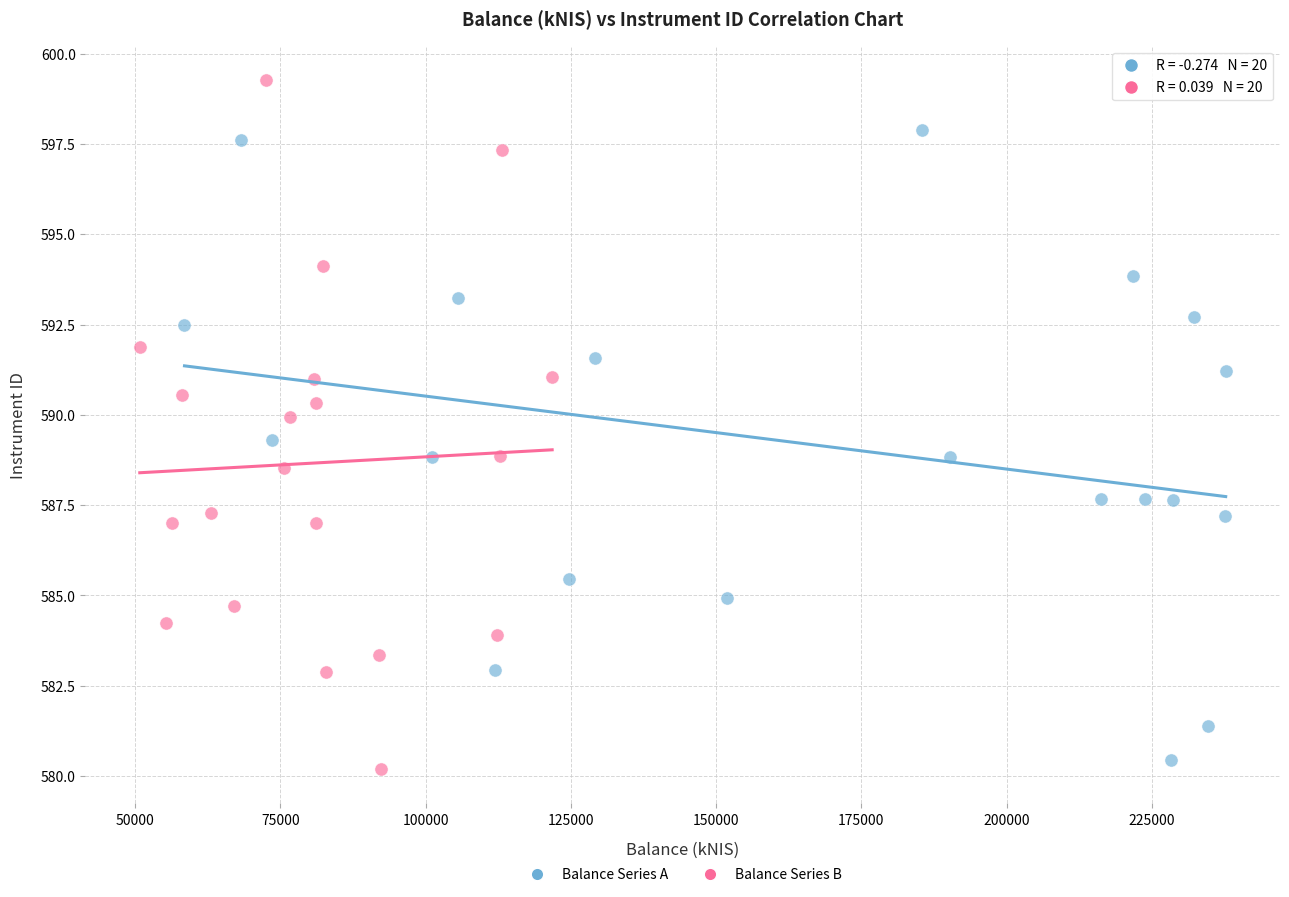

Which series reaches the maximum Y coordinate?

Balance Series B